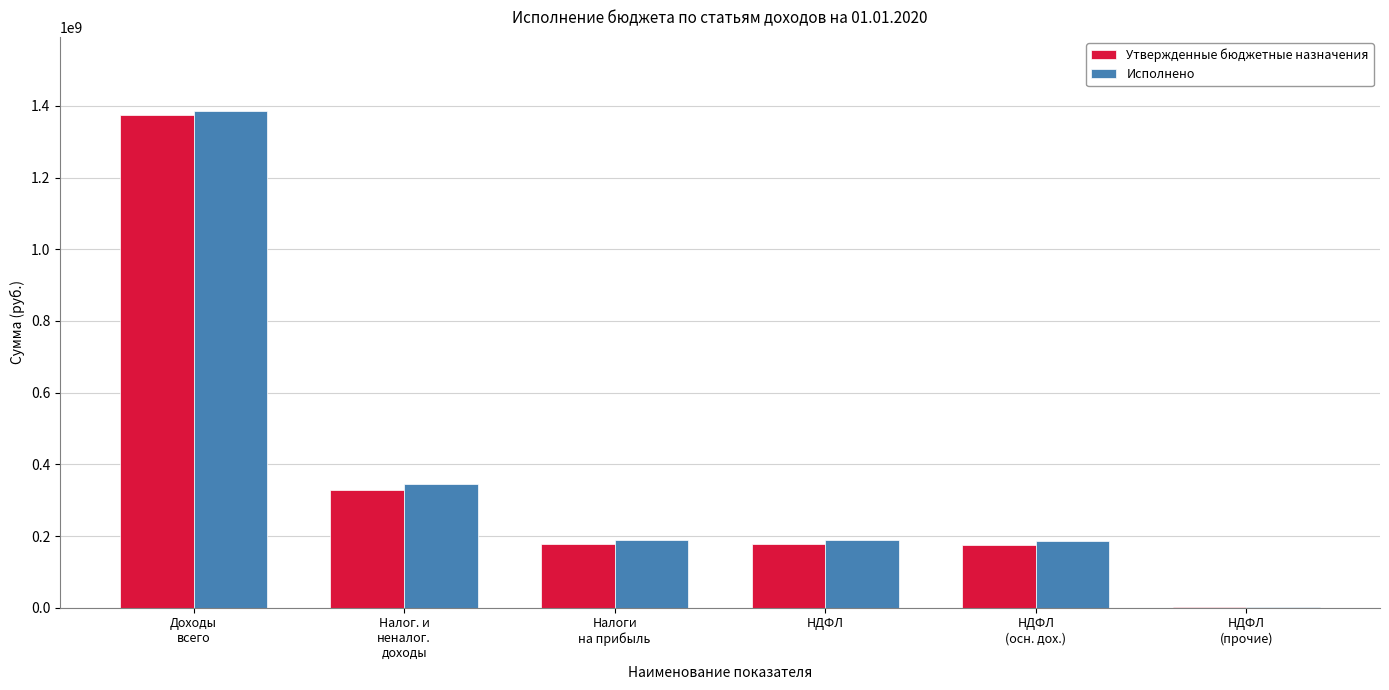

True or false: Исполнено has a value of 187833857.7 at НДФЛ.

True